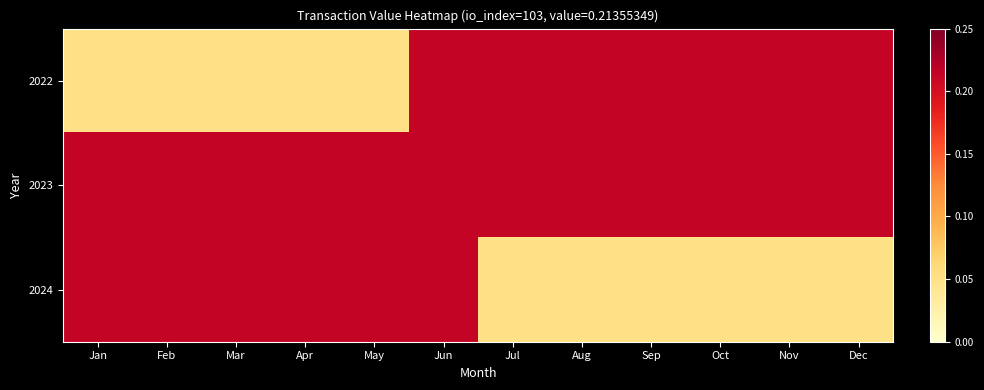

Rank the series by their average value, from highest to lowest.

2023, 2022, 2024